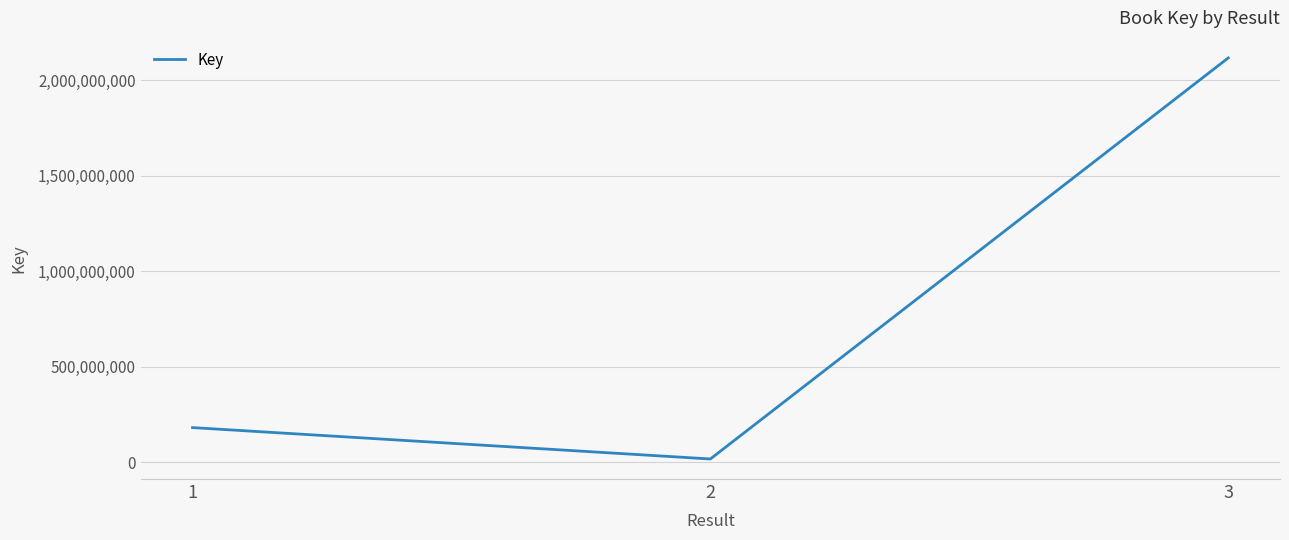

Is this an area chart (filled region under the line)?

No